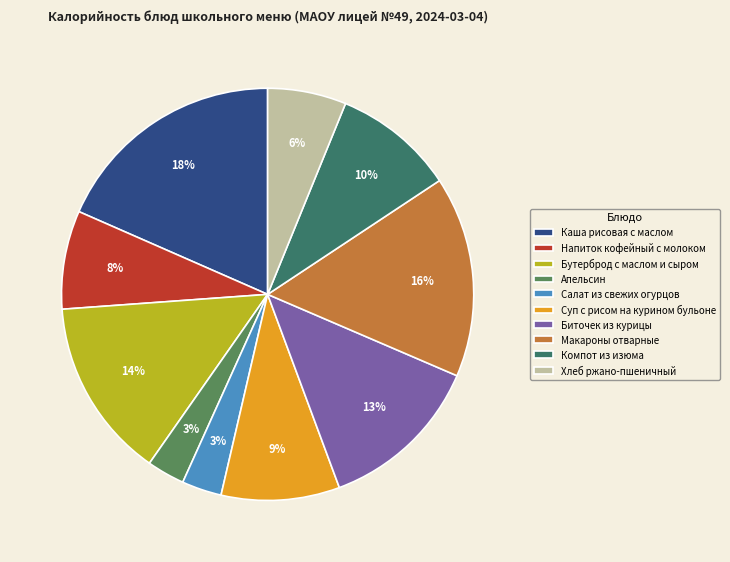

The Суп с рисом на курином бульоне slice represents 1% of the pie. True or false?

False